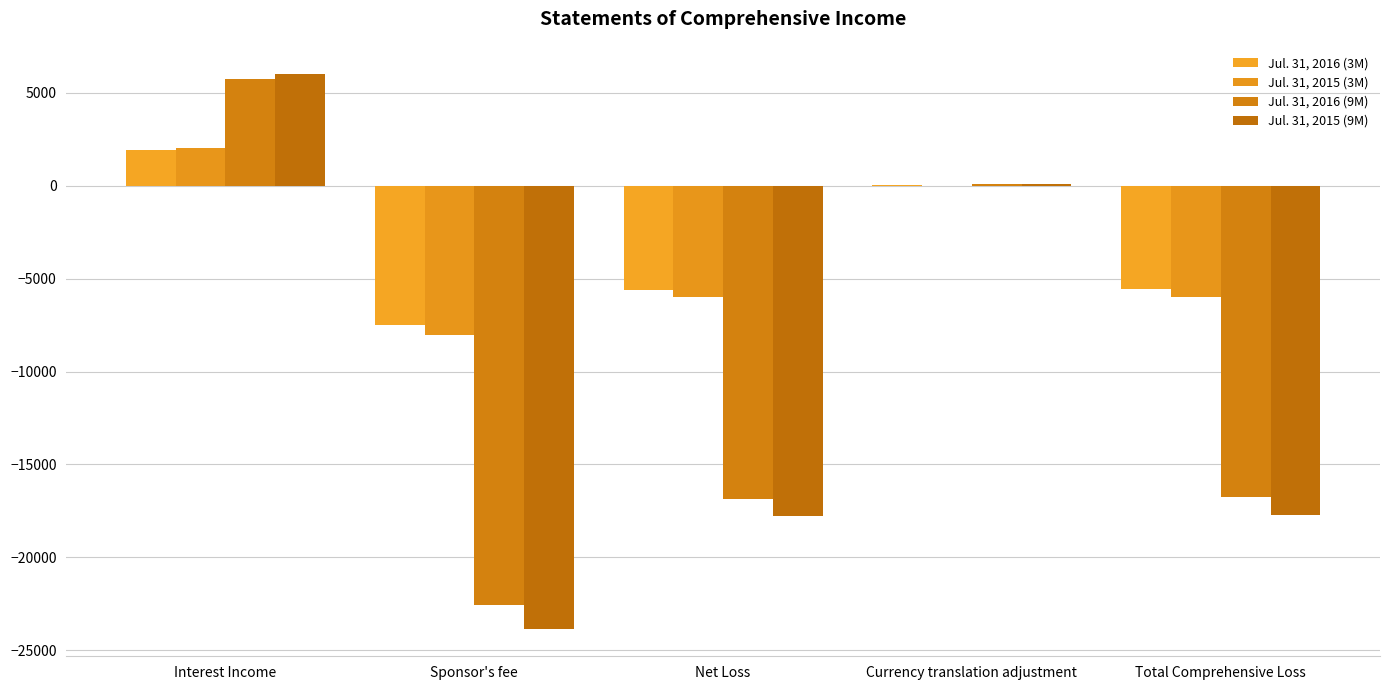

Are the bars grouped side by side (vs. stacked)?

Yes